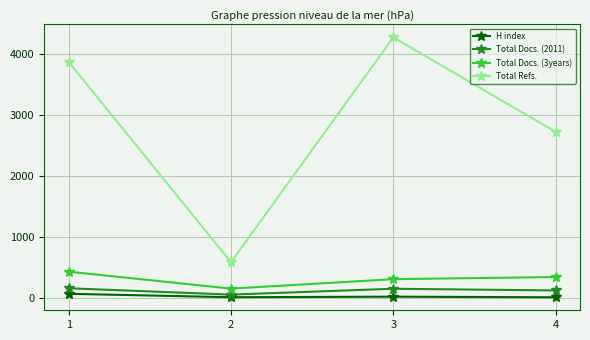

Which series has the largest total across all categories?

Total Refs.